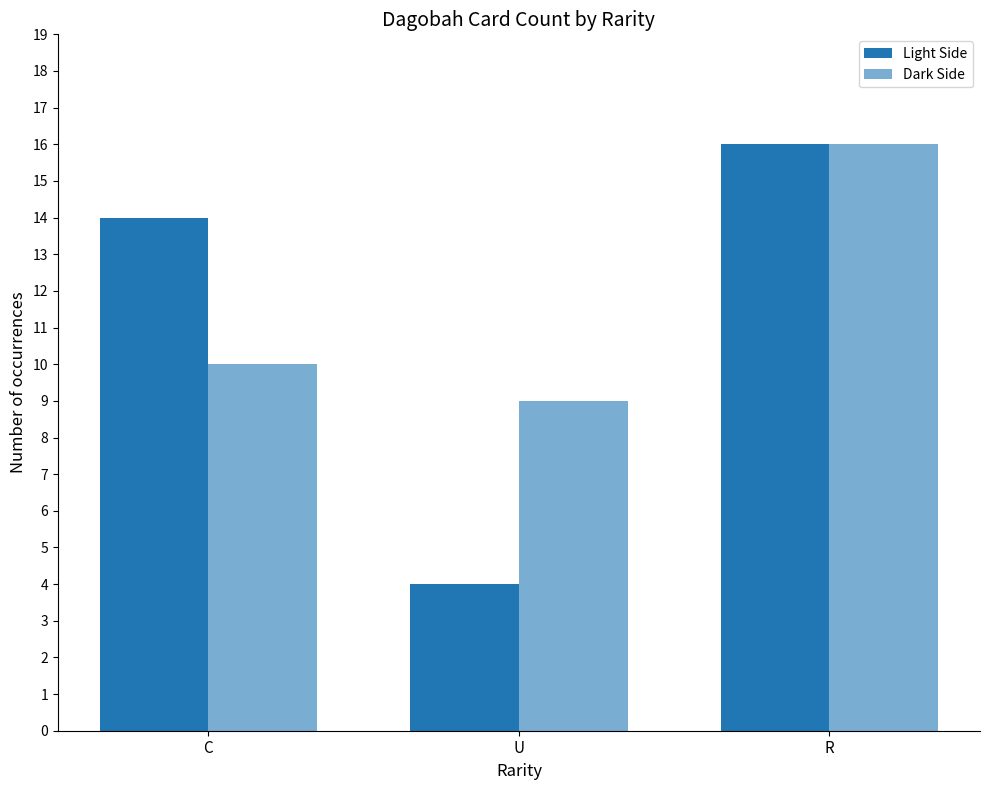

How many data points in Dark Side are less than 10?

1